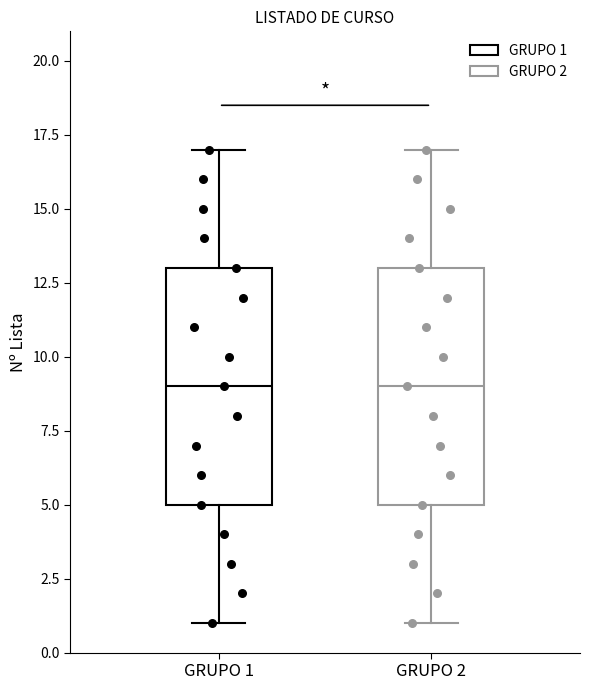

Where does the upper whisker of the box for GRUPO 1 end on the y-axis? The values are not printed on the chart, so give them approximately, as read against the axis.

17